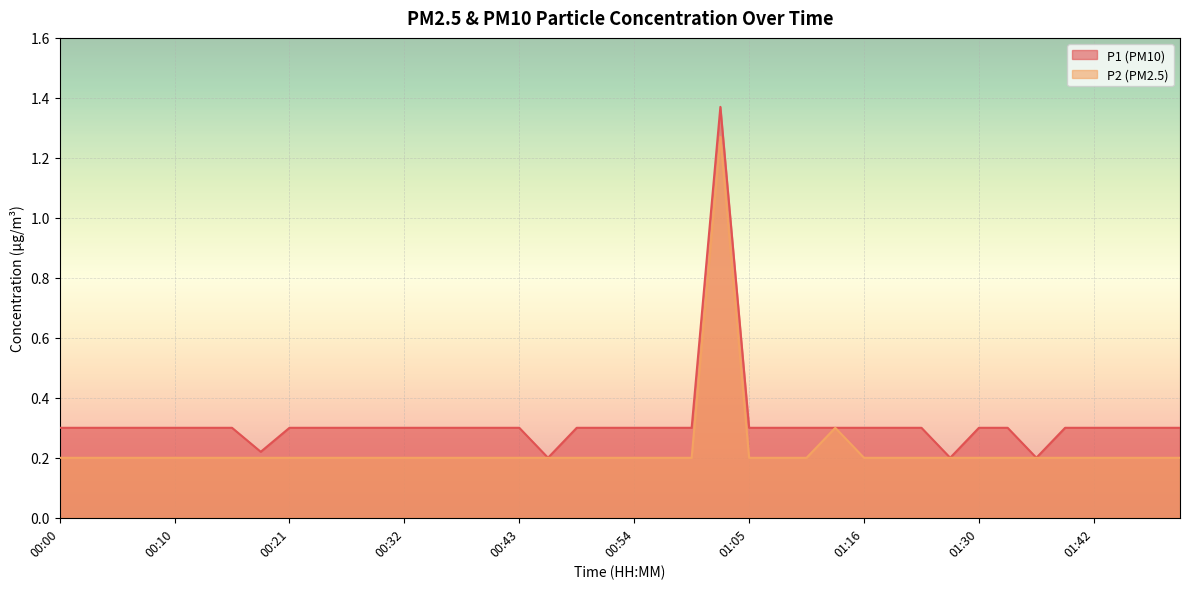

True or false: P1 and P2 intersect in this chart.

False